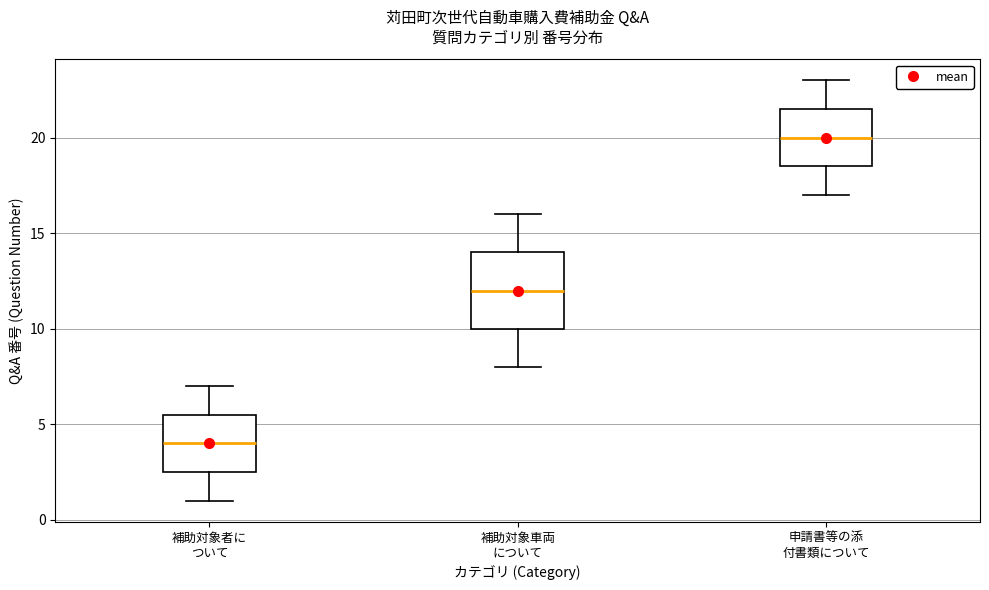

Reading left to right, transcribe this box plot: for each box, give where its median line is, the range the box spans, and where its two whiskers end, as read against the y-axis. The values are not printed on the chart, so give them approximately, as read against the axis.

補助対象者に ついて: median 4.0, box 2.5 to 5.5, whiskers 1.0 to 7.0
補助対象車両 について: median 12.0, box 10.0 to 14.0, whiskers 8.0 to 16.0
申請書等の添 付書類について: median 20.0, box 18.5 to 21.5, whiskers 17.0 to 23.0